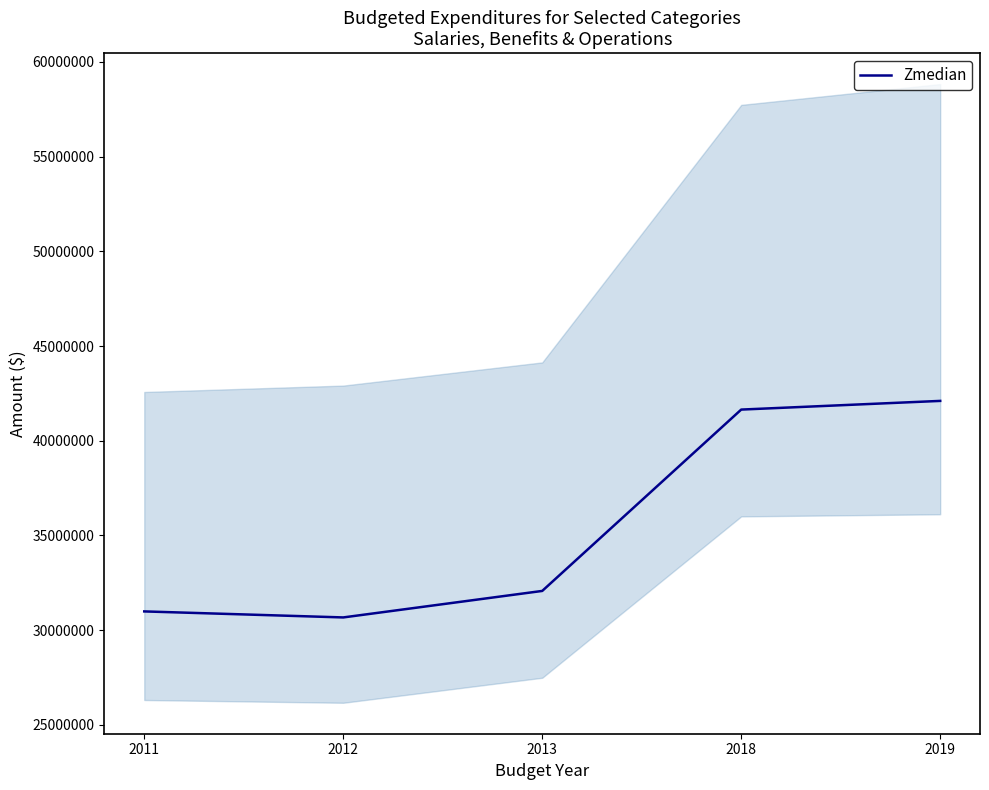

Reading right to left, list all the values displayed in this chart.

42101764	41643558	32067635	30668594	30986417